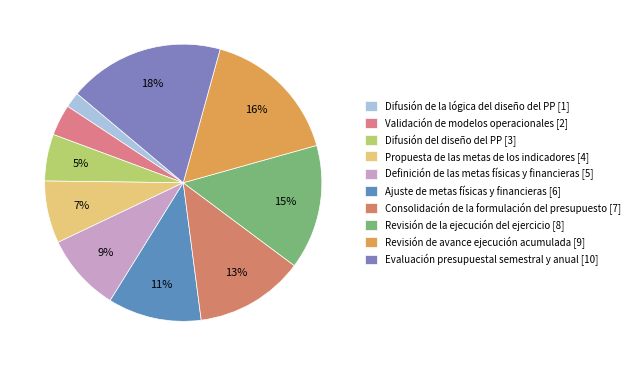

What percentage is NOT represented by Evaluación presupuestal semestral y anual?

81.8%